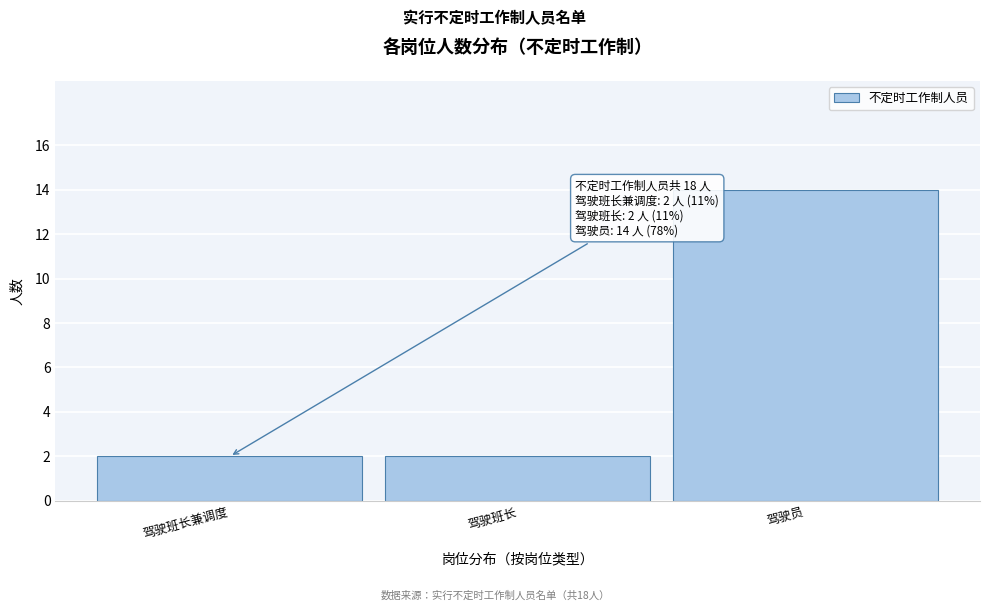

Reading right to left, what are all the values shown in this chart?

14	2	2